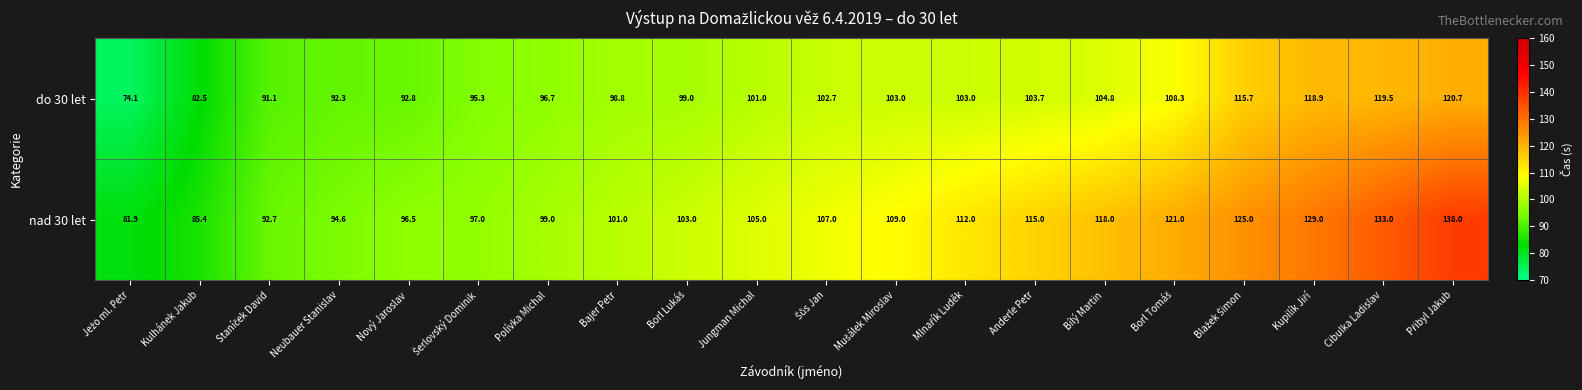

What is the difference between the second highest and minimum values in the do 30 let series?

45.4